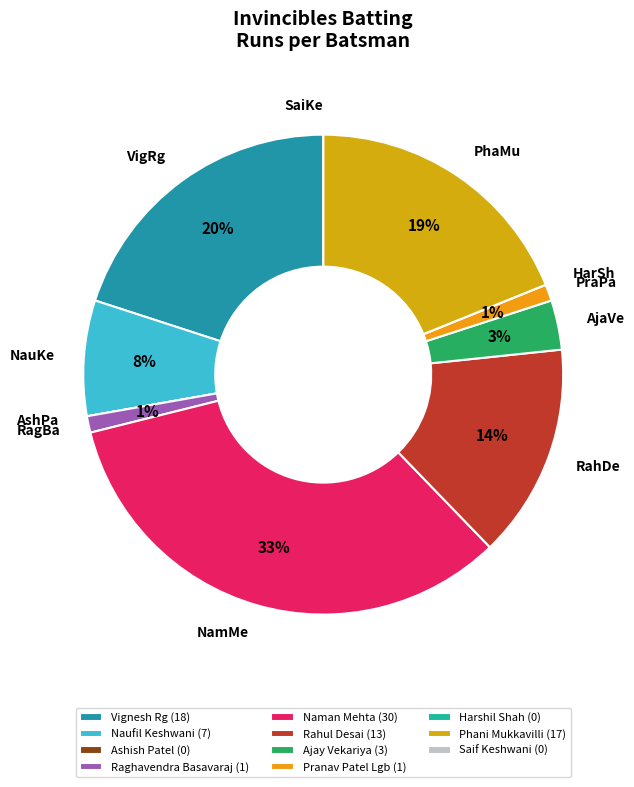

Does any single category account for the majority?

No